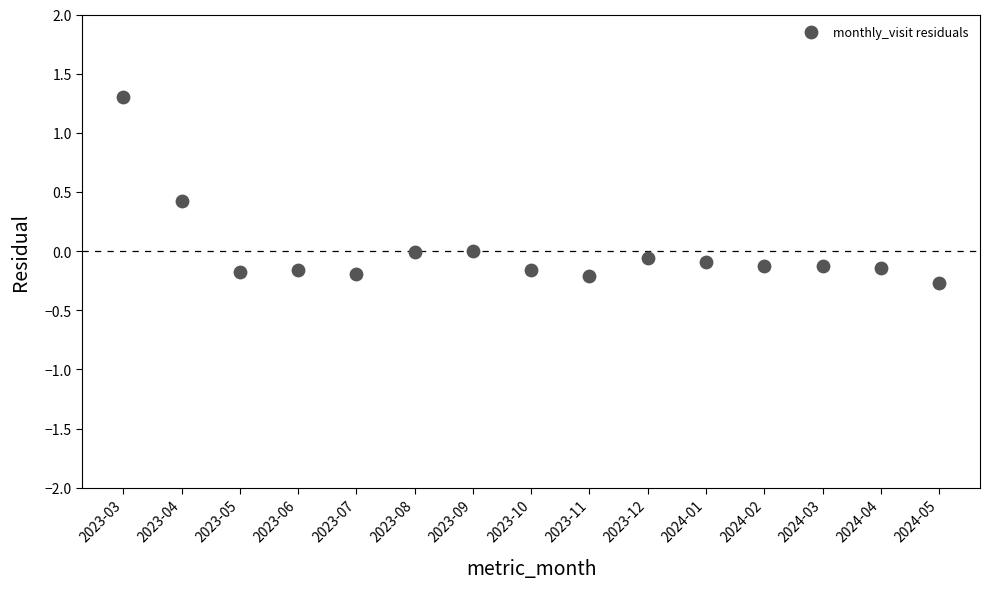

What is the range of Y values (max minus min)?

1.6